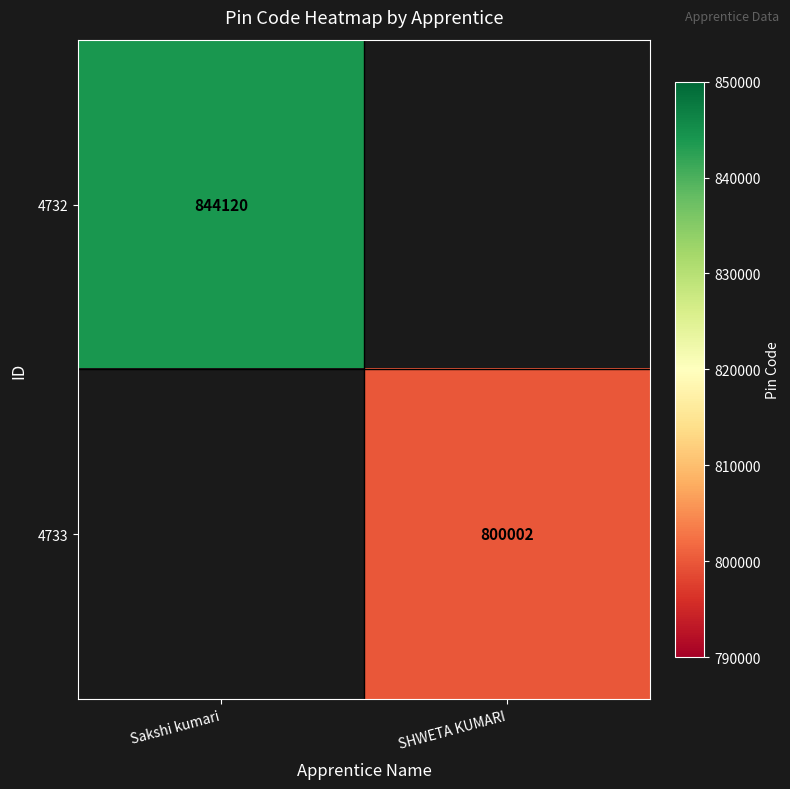

At how many categories does at least one series exceed 831216?

1